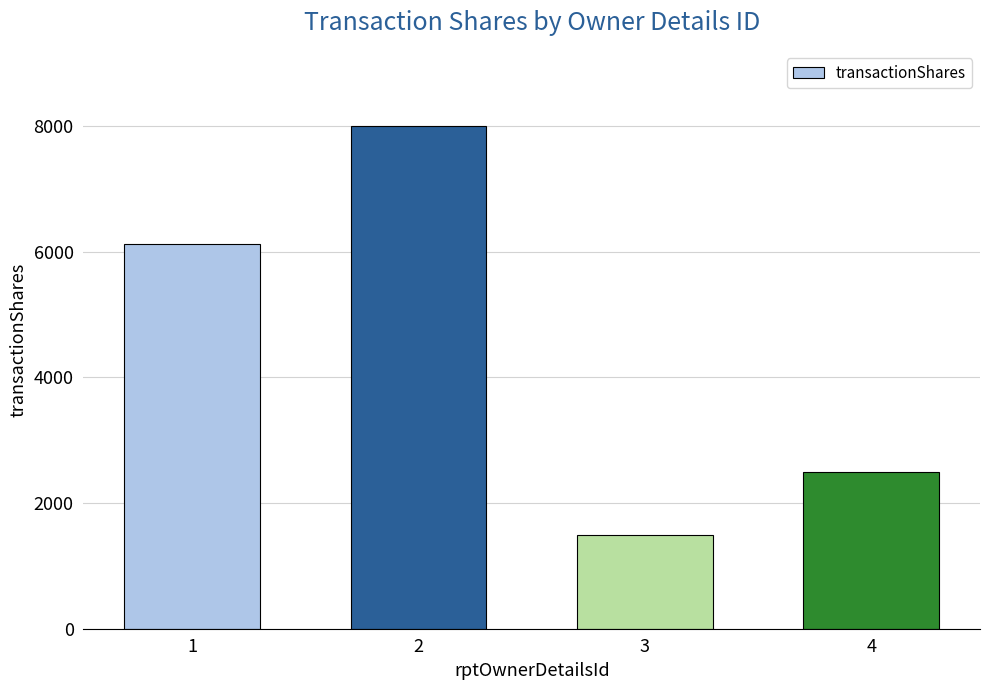

What is the minimum value shown in the chart?

1500